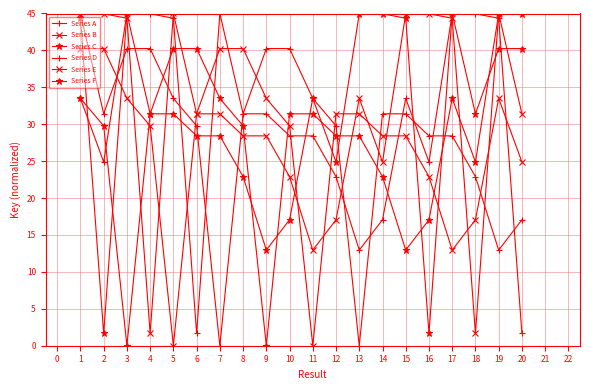

What is the difference between the second highest and minimum values in the Series C series?

45.0